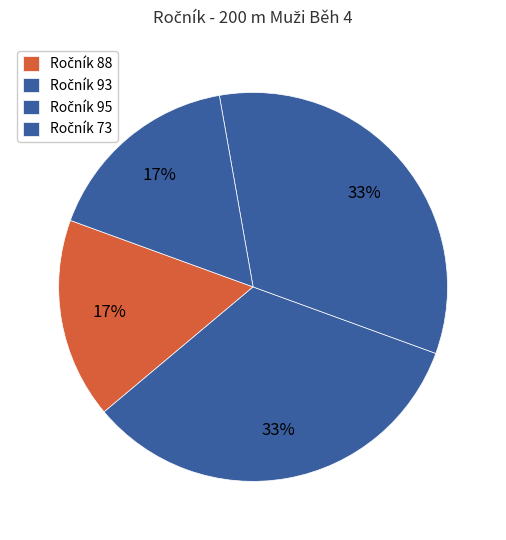

How many segments does this pie chart have?

4